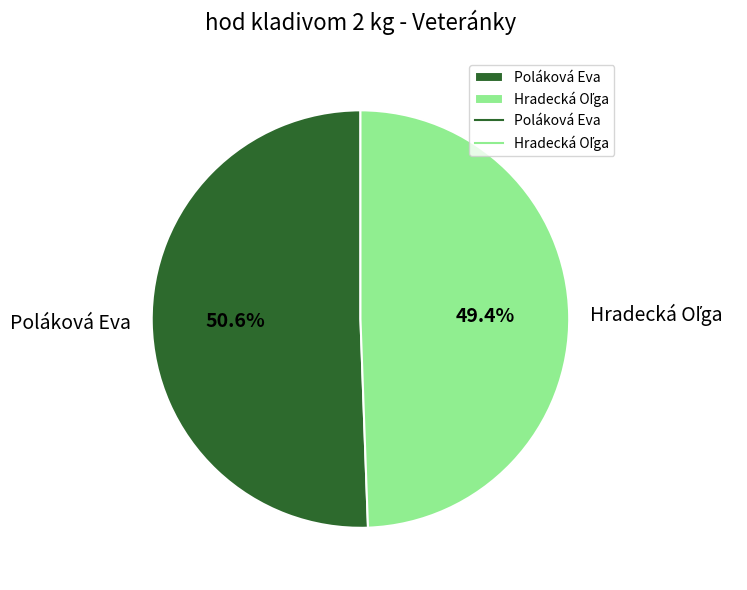

Which slice is the largest?

Poláková Eva